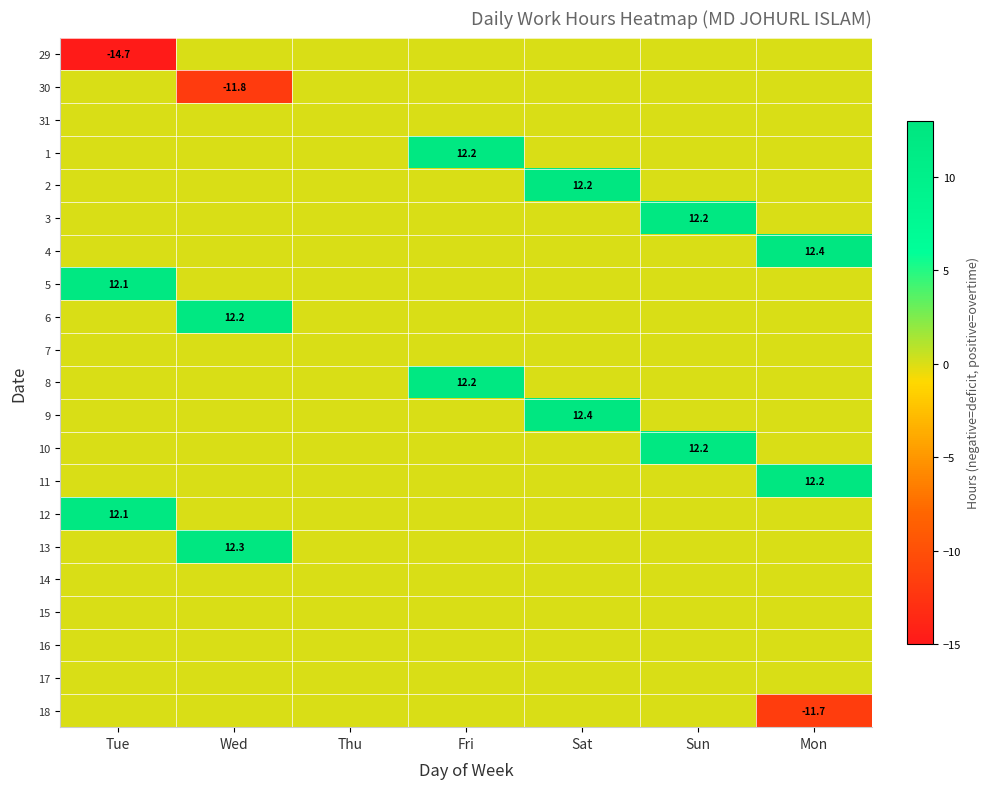

What is the spread (max minus min) of values at Sun?

12.2